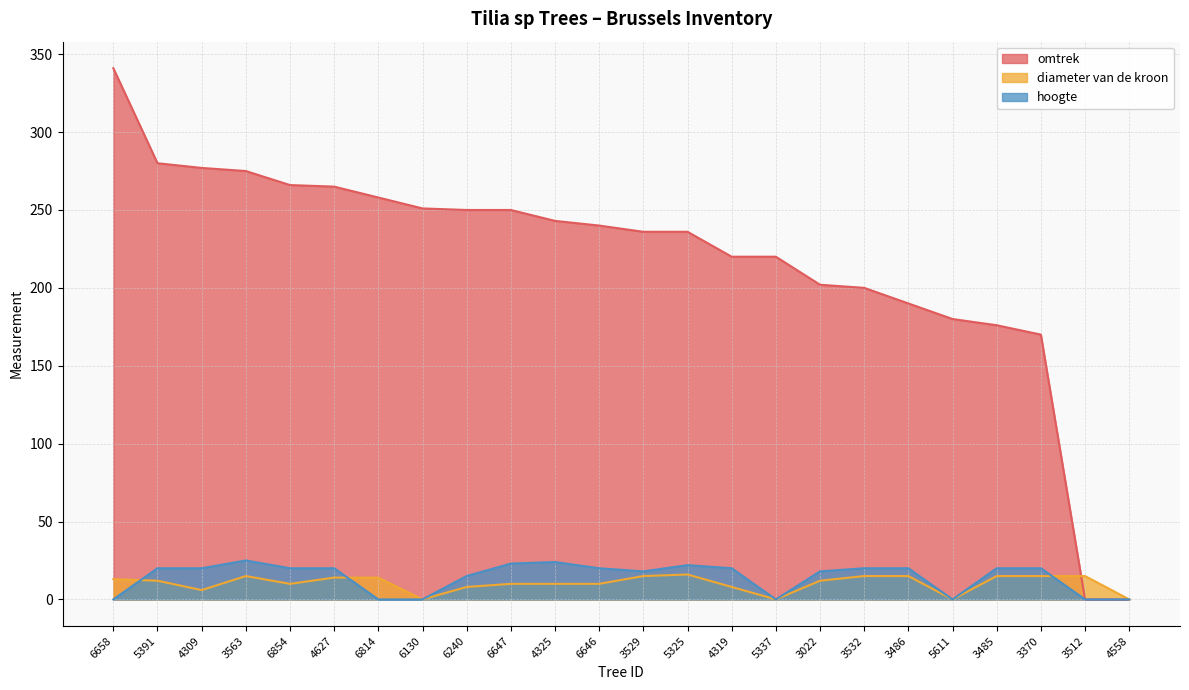

Rank the series by their maximum value, from lowest to highest.

diameter van de kroon, hoogte, omtrek